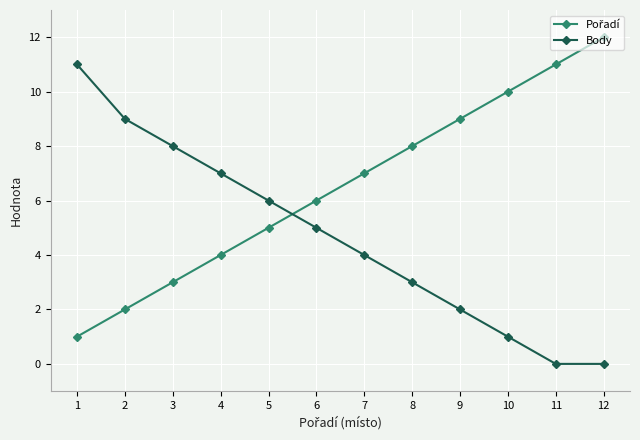

How many series are shown in this chart?

2